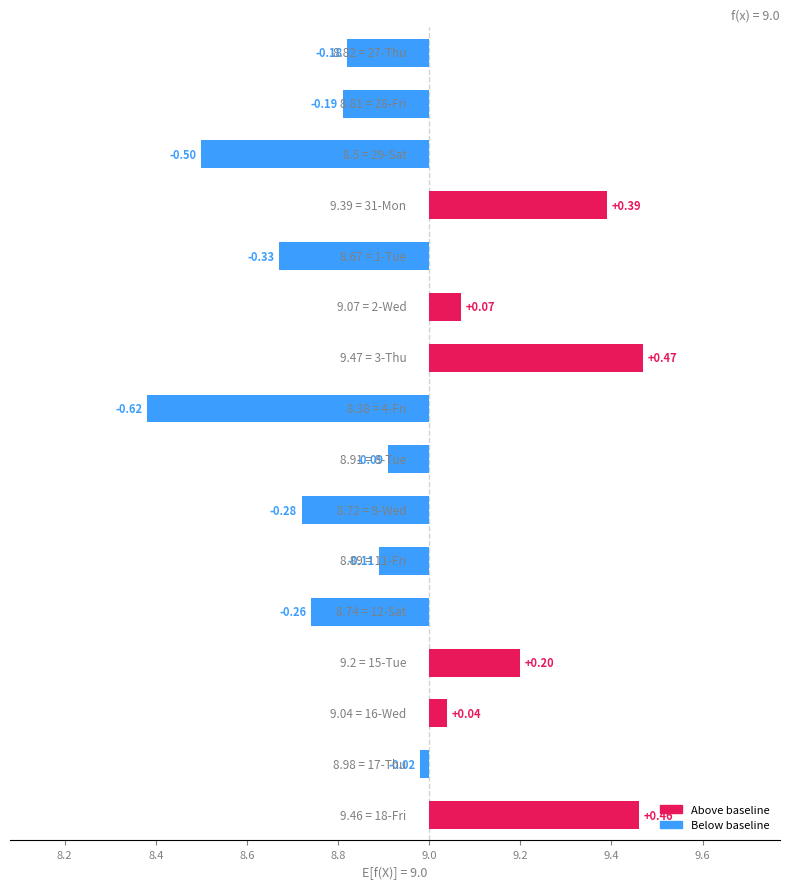

What is the minimum value shown in the chart?

-0.6